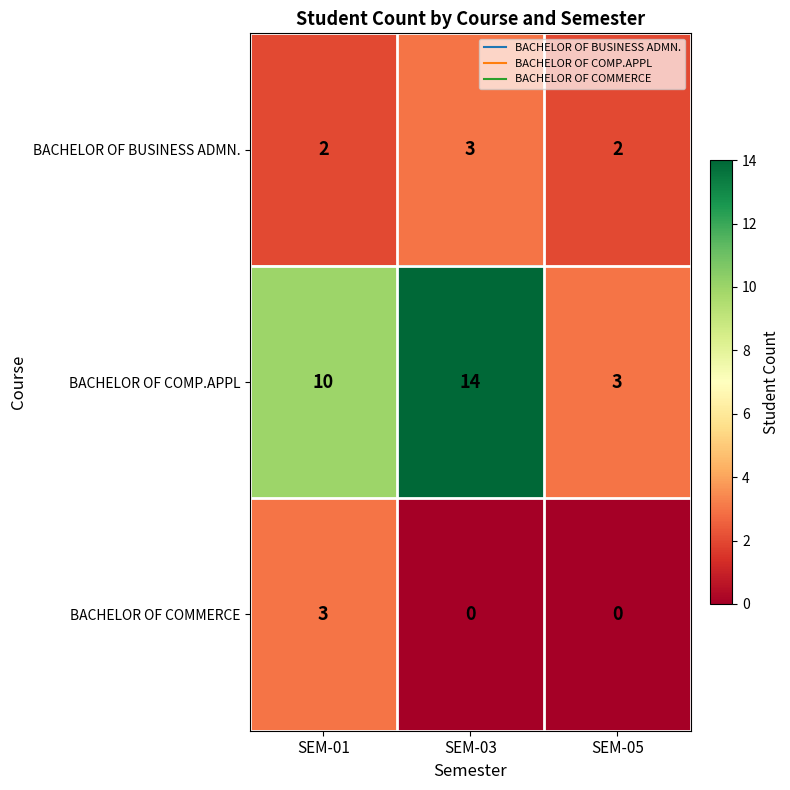

How many BACHELOR OF COMP.APPL values are between 3 and 14?

3